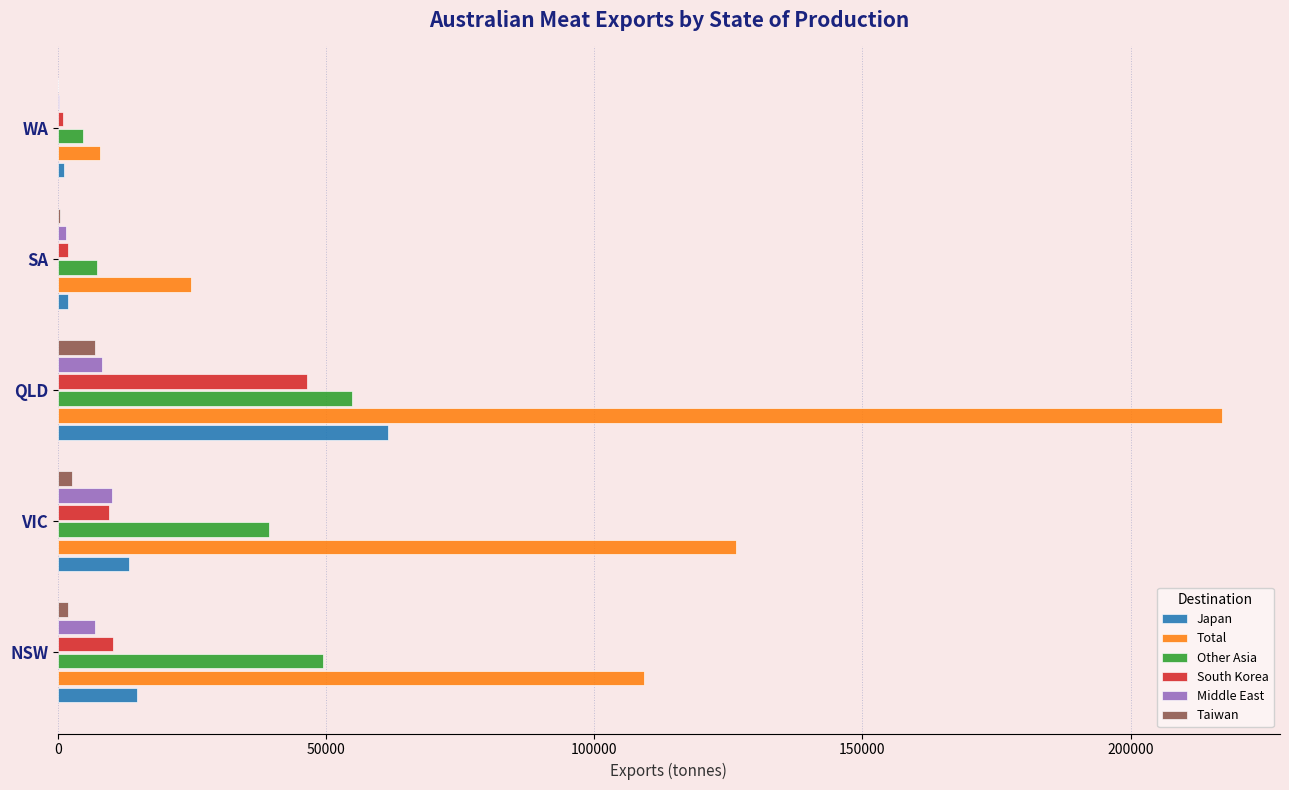

At which label is Total closest to 112466?

NSW